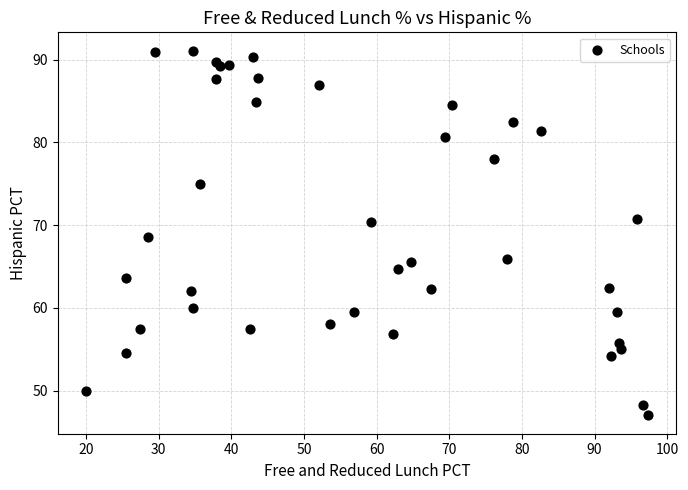

What is the range of Y values (max minus min)?

44.1